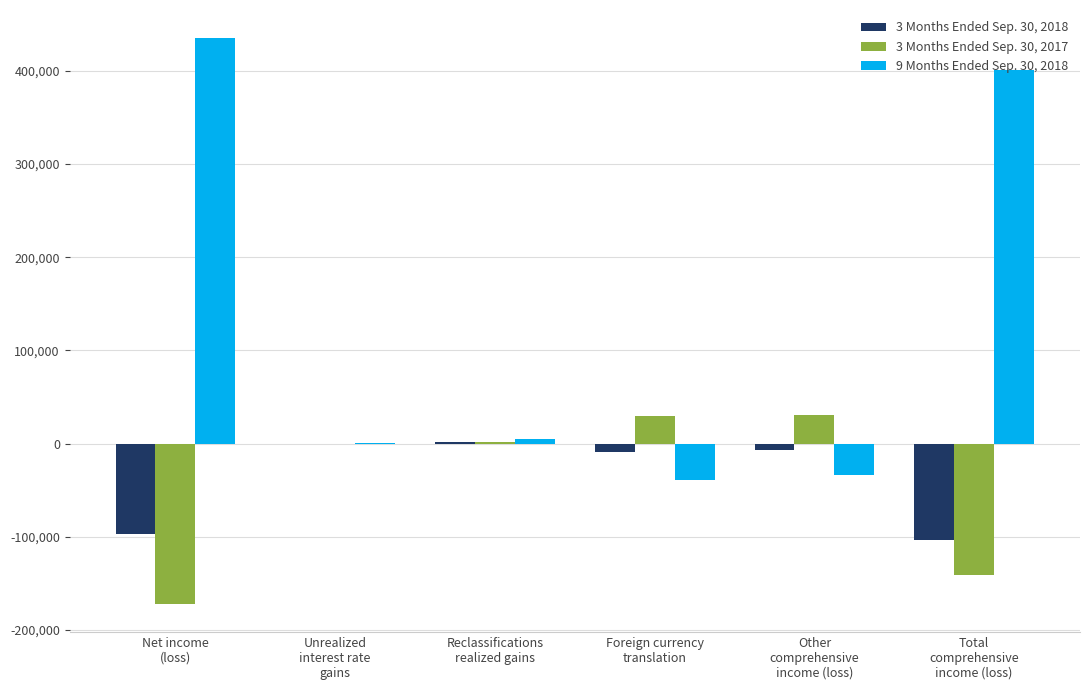

Which series has the widest spread of values?

9 Months Ended Sep. 30, 2018